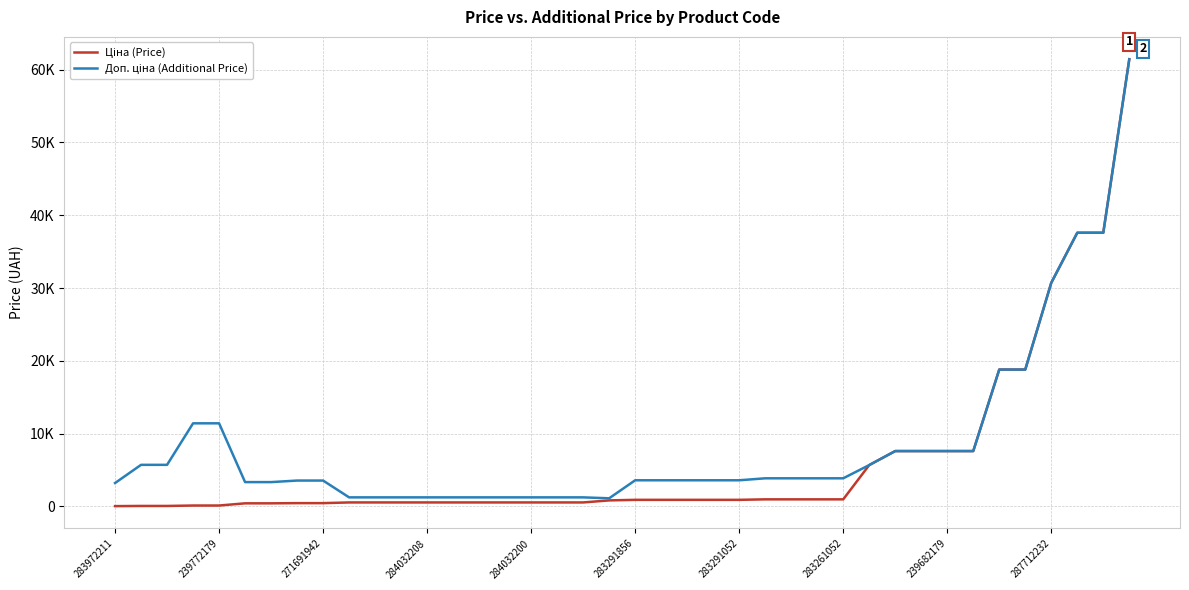

Does the chart display data point markers on the line(s)?

No